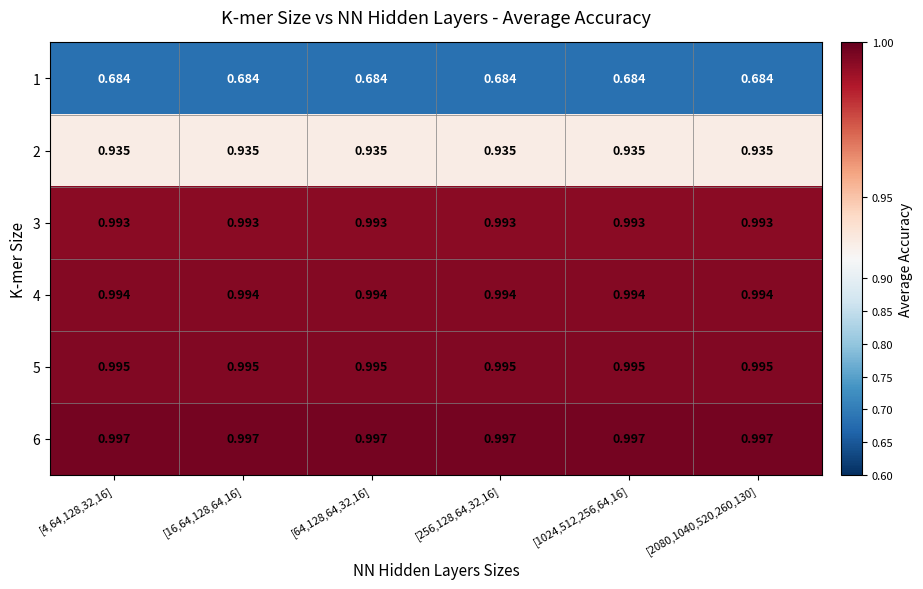

How many categories are shown in the chart?

6